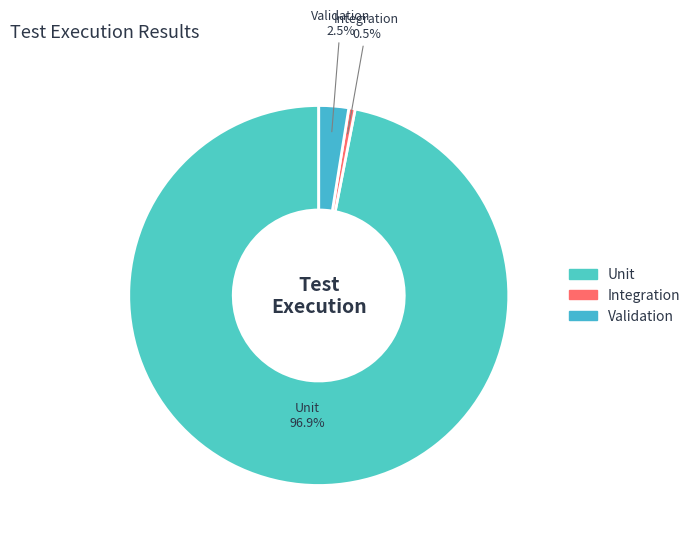

Do Validation and Unit together represent more than half of the pie?

Yes